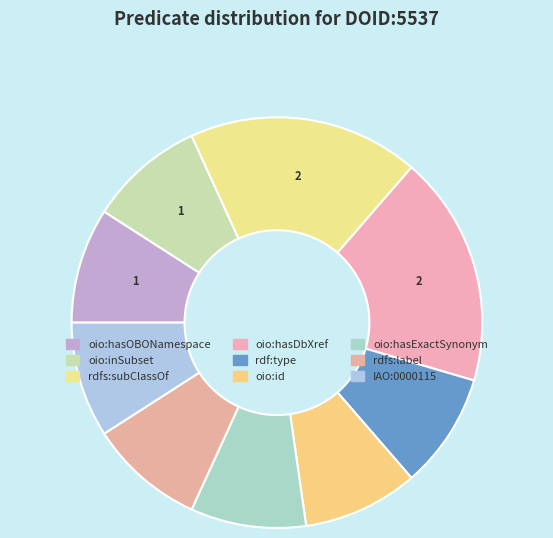

Which slice is the smallest?

oio:hasOBONamespace